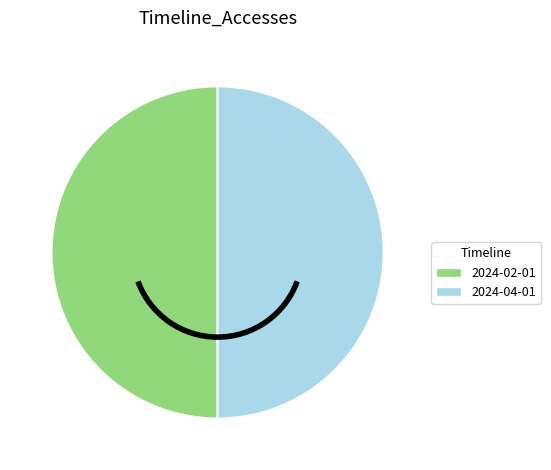

Count the number of slices in the pie.

2